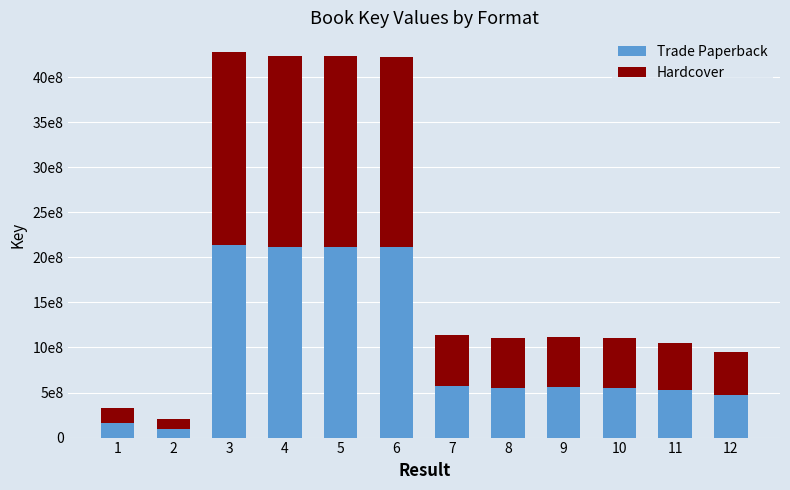

What is the total value across all series at 1?

329408488